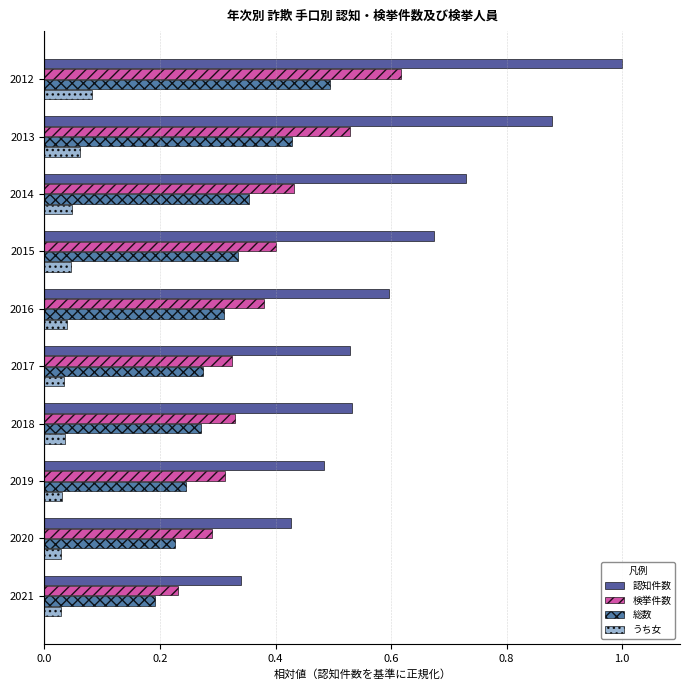

Which category has the lowest value in the 認知件数 series?

2021